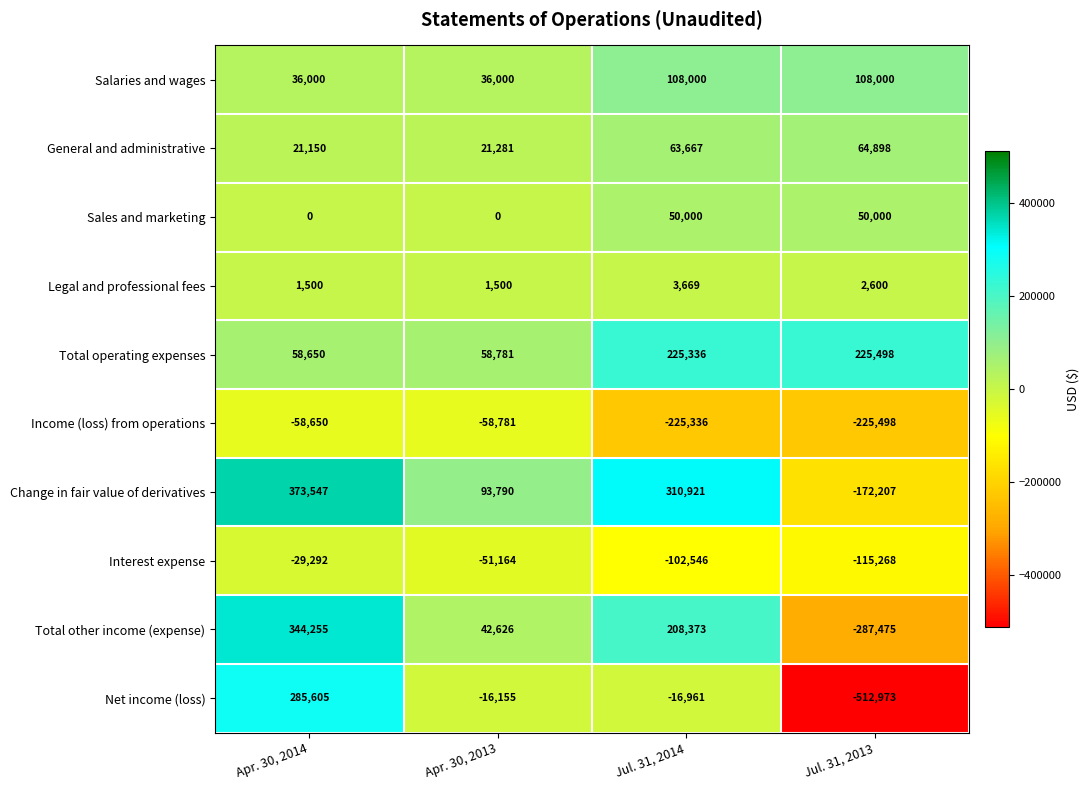

Count the Sales and marketing values in the range 0 to 50000.

4